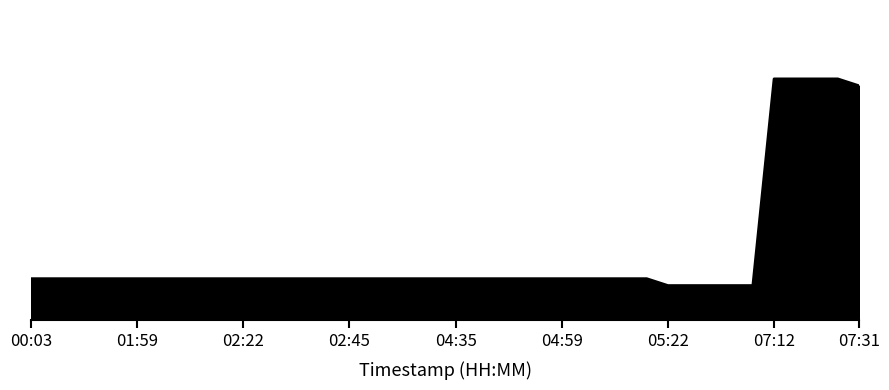

Rank the categories by value from highest to lowest.

07:12, 07:17, 07:22, 07:26, 07:31, 00:03, 00:07, 00:12, 00:17, 01:54, 01:59, 02:03, 02:08, 02:13, 02:17, 02:22, 02:26, 02:31, 02:36, 02:40, 02:45, 02:49, 02:54, 02:59, 04:31, 04:35, 04:40, 04:45, 04:49, 04:54, 04:59, 05:03, 05:08, 05:12, 05:17, 05:22, 05:26, 05:31, 05:35, 05:40